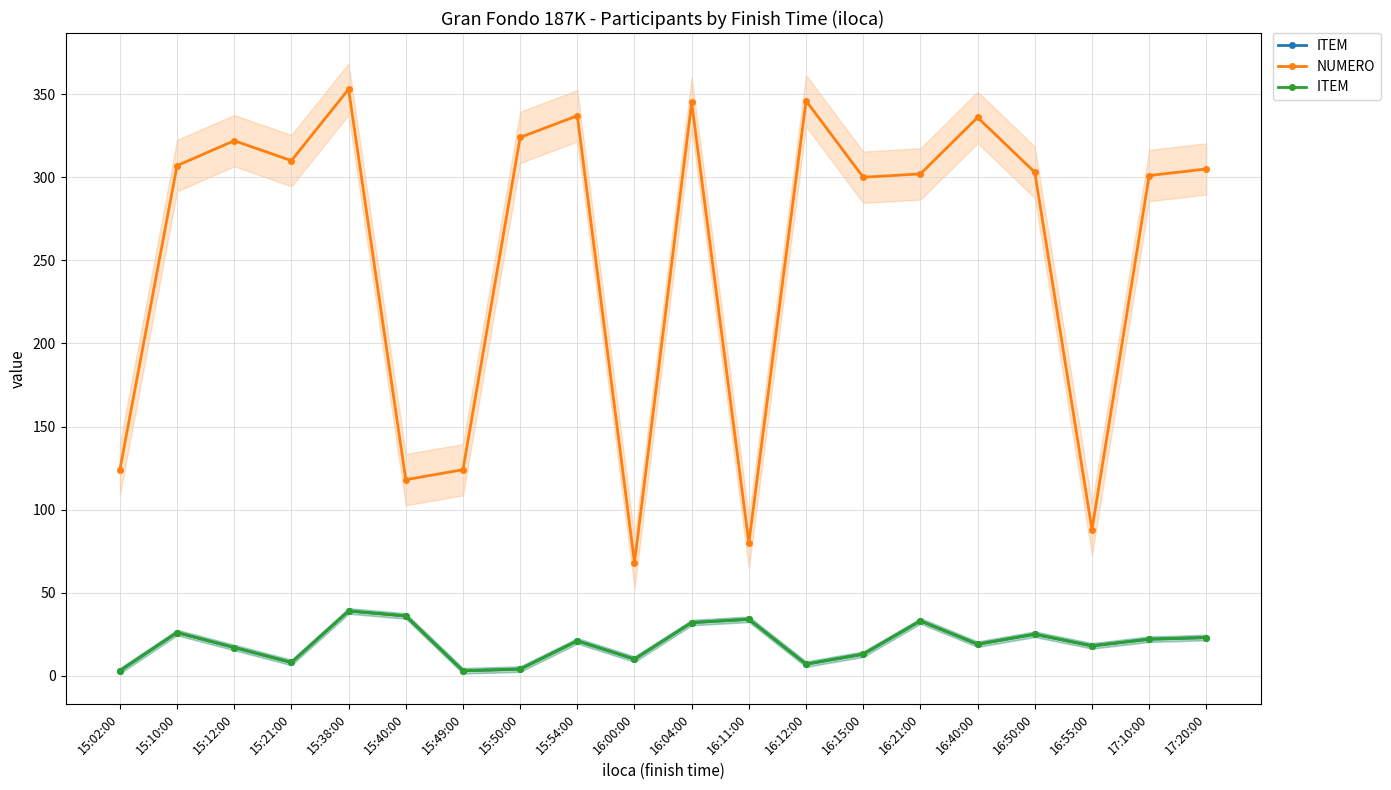

How many data points in NUMERO are above 305?

9